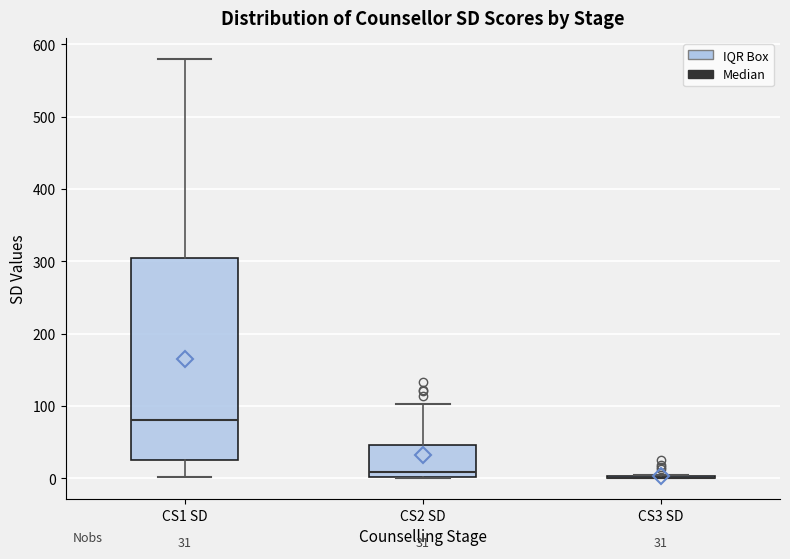

Which box is the tallest, from its lower edge to its upper edge?

CS1 SD